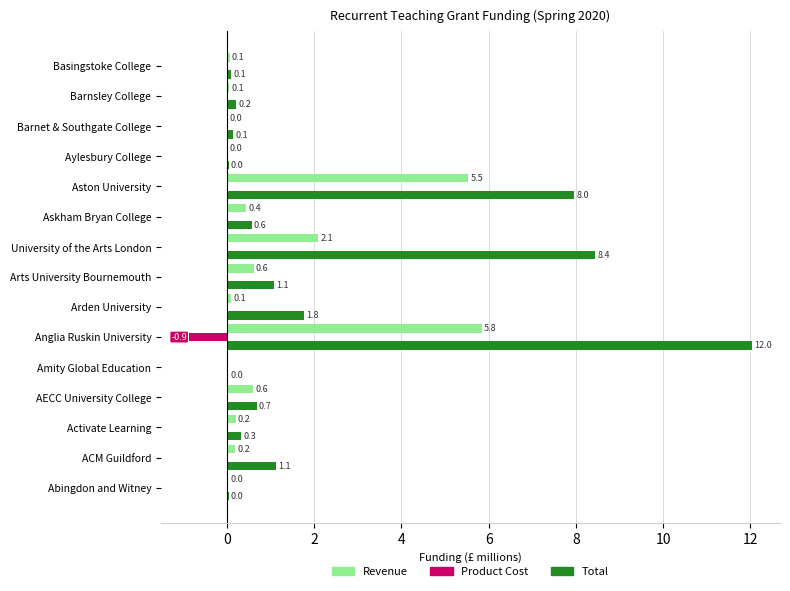

At which category is the sum across all series the highest?

Anglia Ruskin University